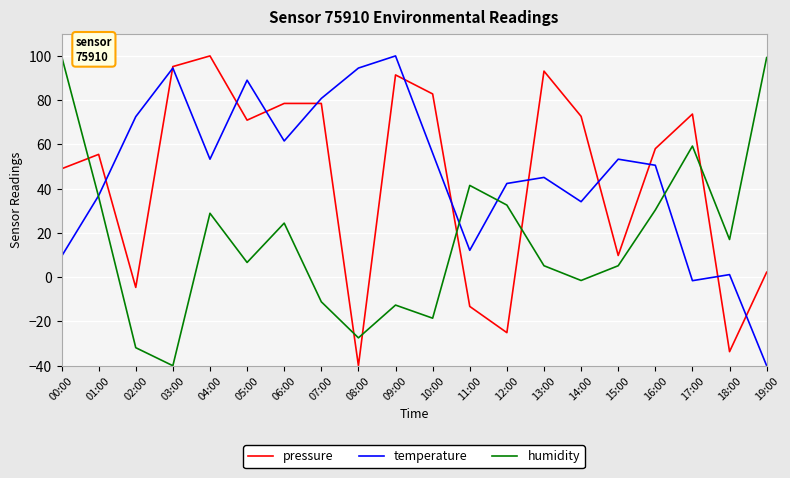

What is the sum of all pressure values?

895.1